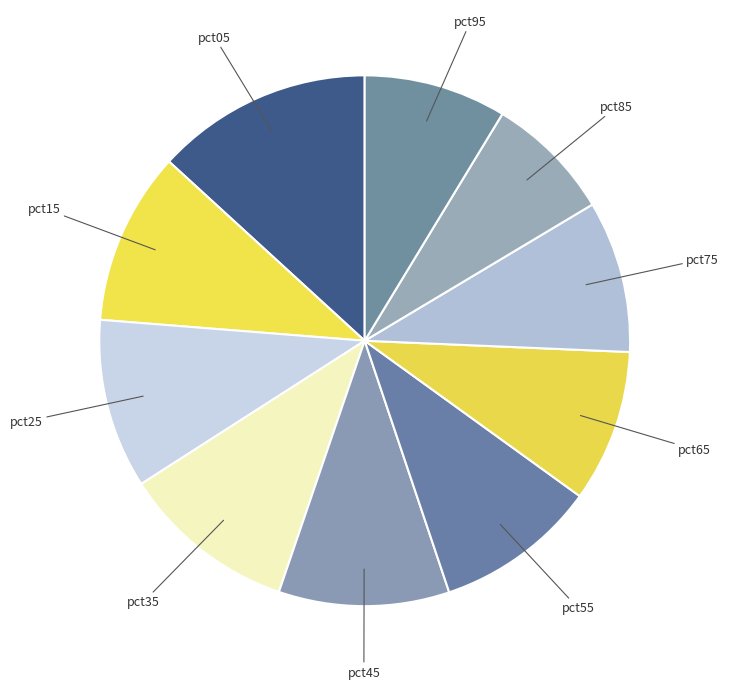

Does pct95 account for over 50% of the chart?

No